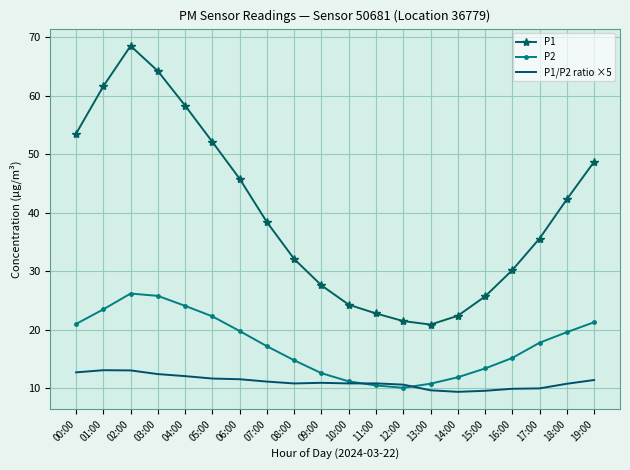

What is the highest value of the P1/P2 ratio ×5 series?

13.1